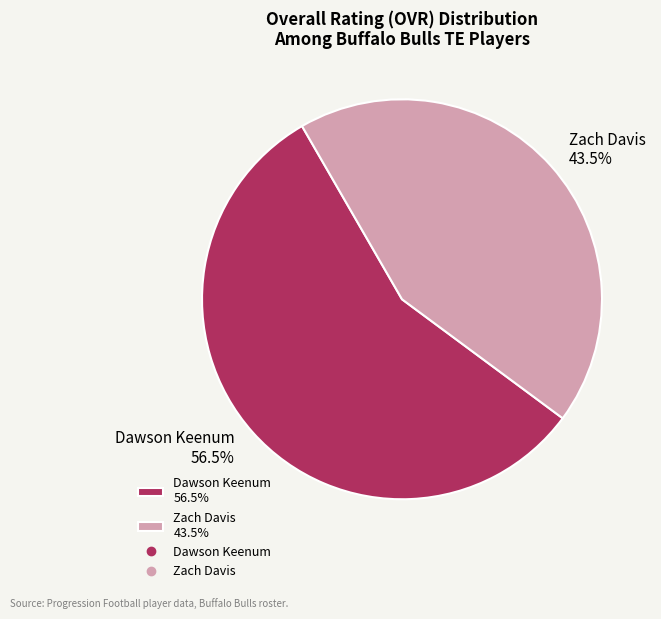

How many segments does this pie chart have?

2